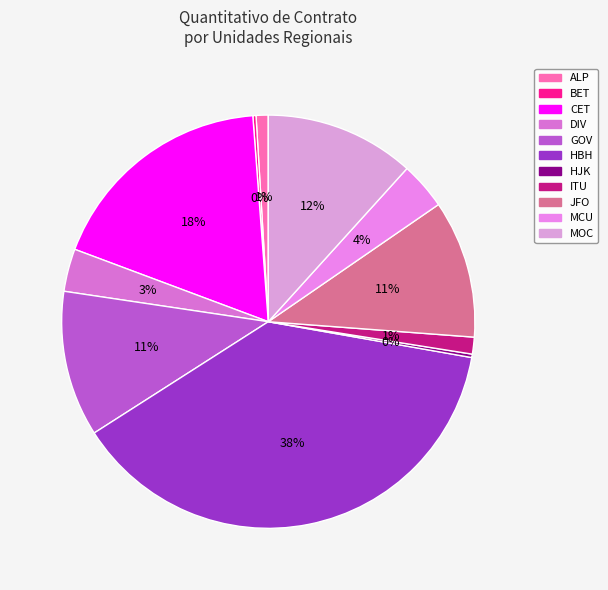

Count the number of slices in the pie.

11